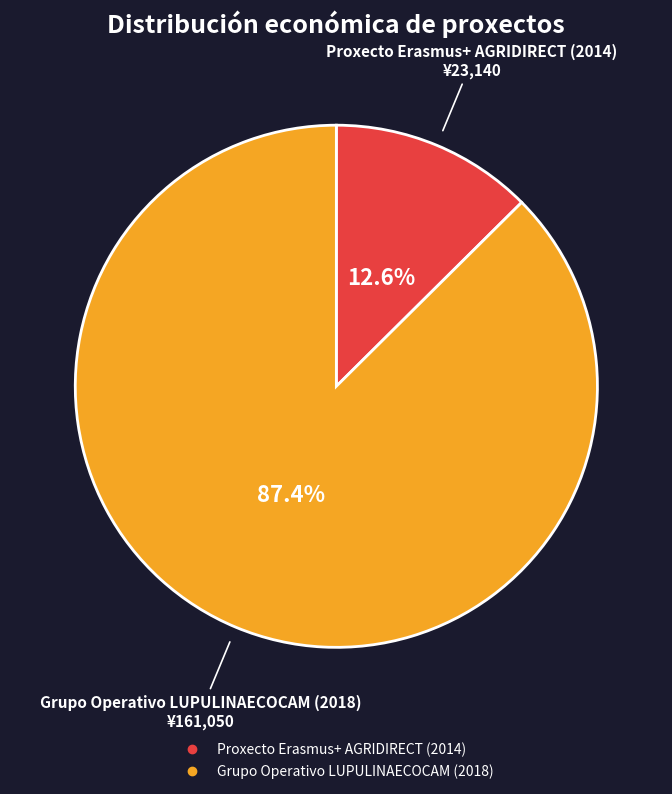

The Grupo Operativo LUPULINAECOCAM (2018) slice represents 93% of the pie. True or false?

False